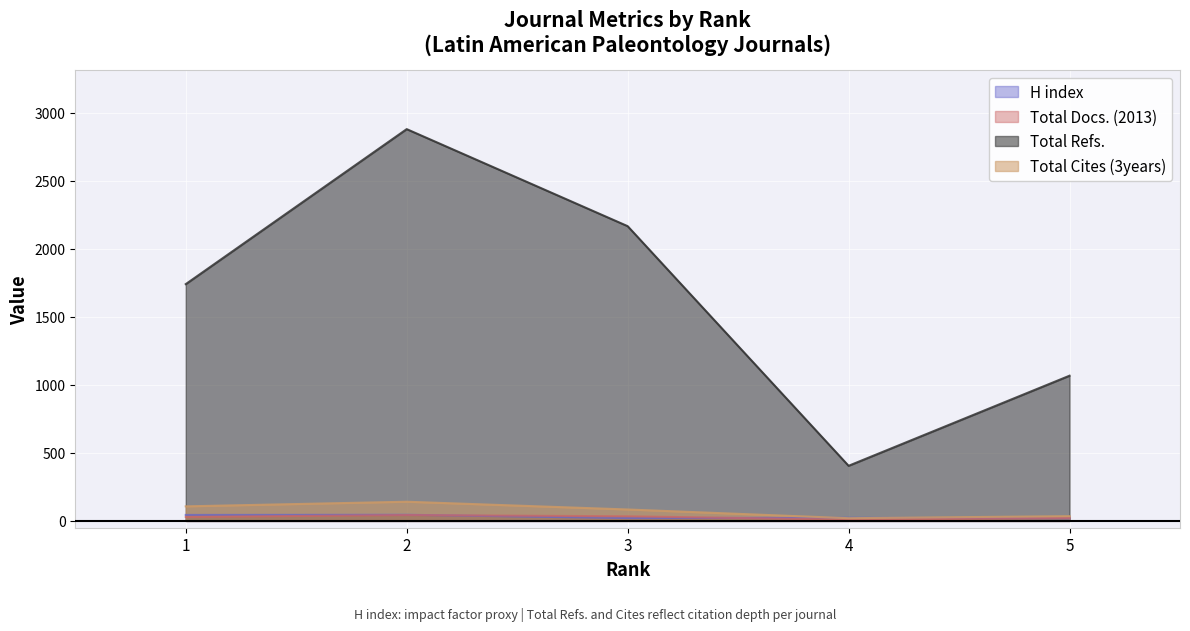

True or false: H index has more than 1 points higher than both neighbors.

True